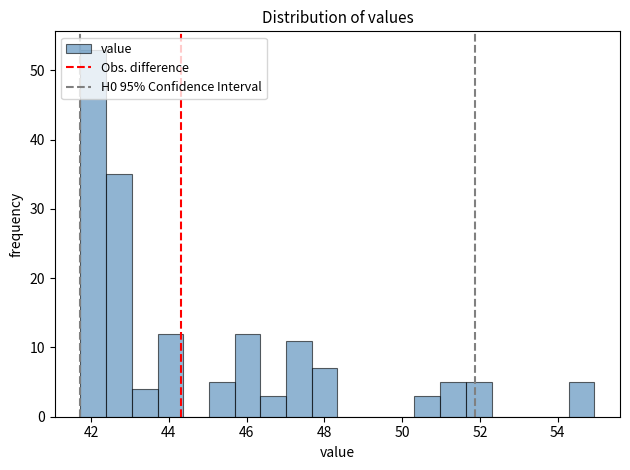

Around what value on the x-axis is the tallest bar? Give the approximate position of its centre, as read against the axis.

42.0